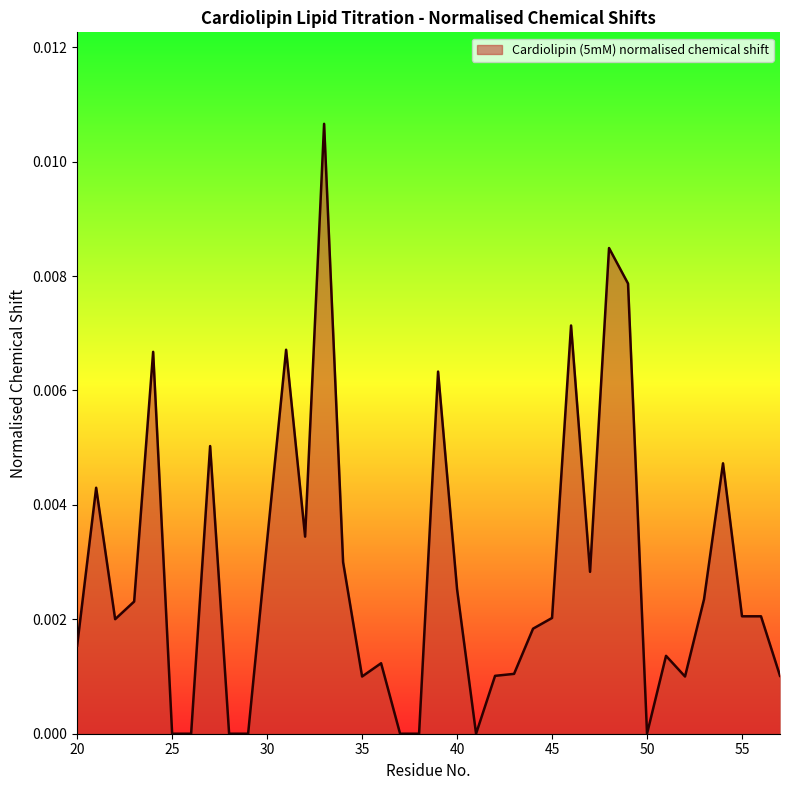

How many categories are shown in the chart?

38